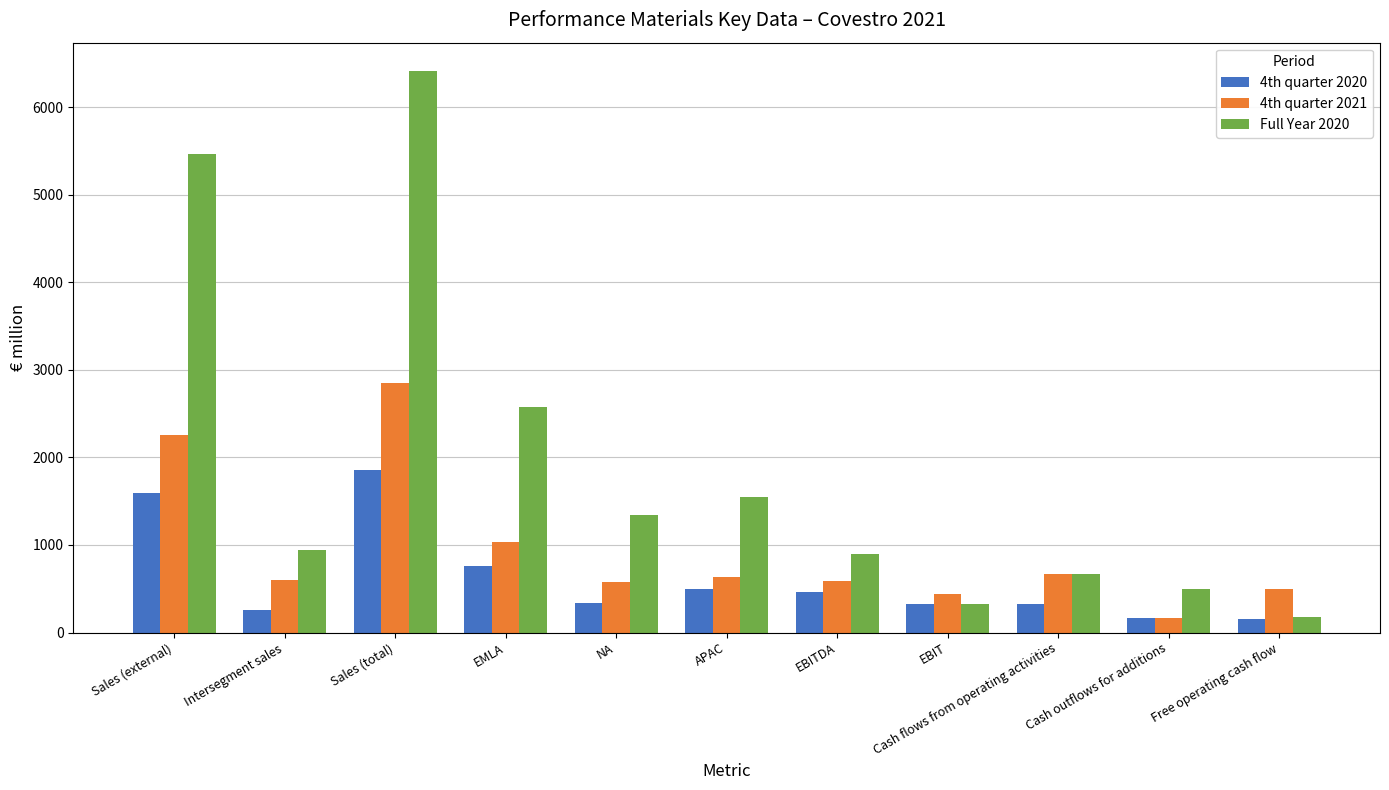

How many groups of bars are there?

11